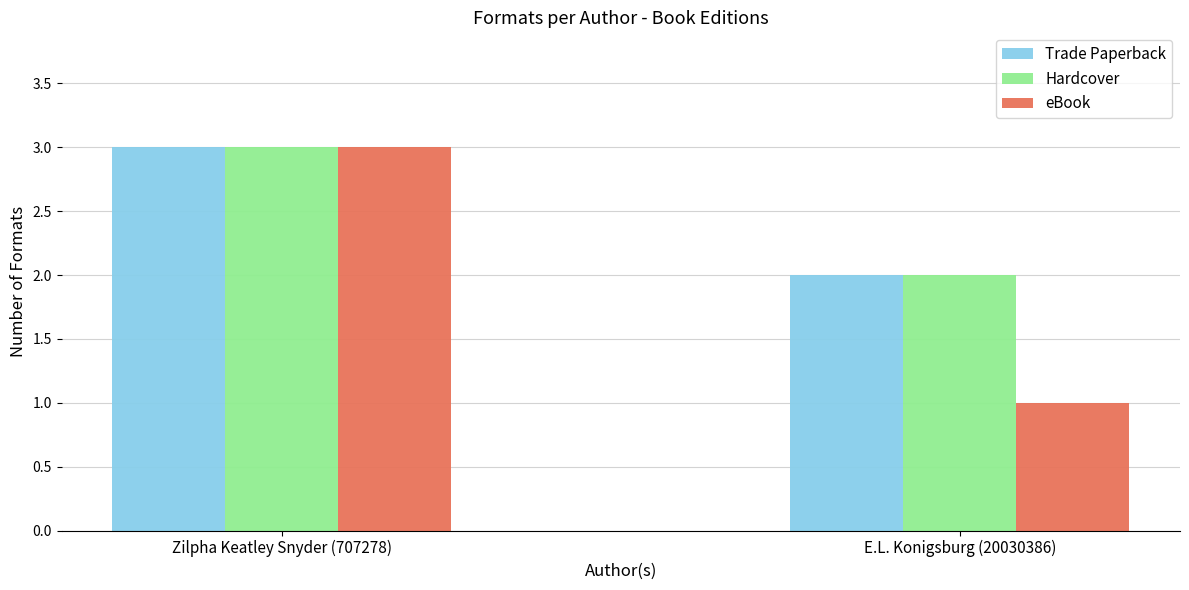

How many data points in eBook are less than 3?

1